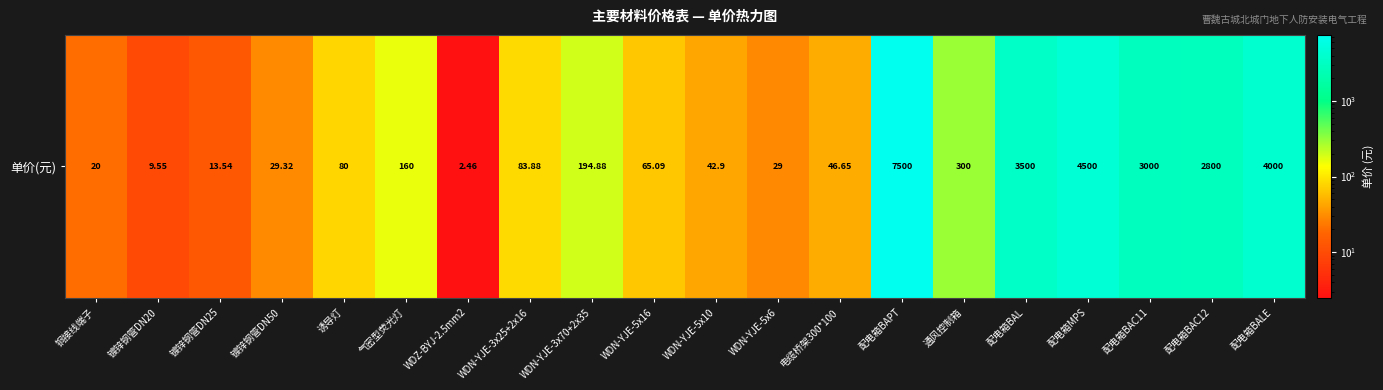

Between WDN-YJE-3x70+2x35 and WDN-YJE-3x25+2x16, which is larger?

WDN-YJE-3x70+2x35